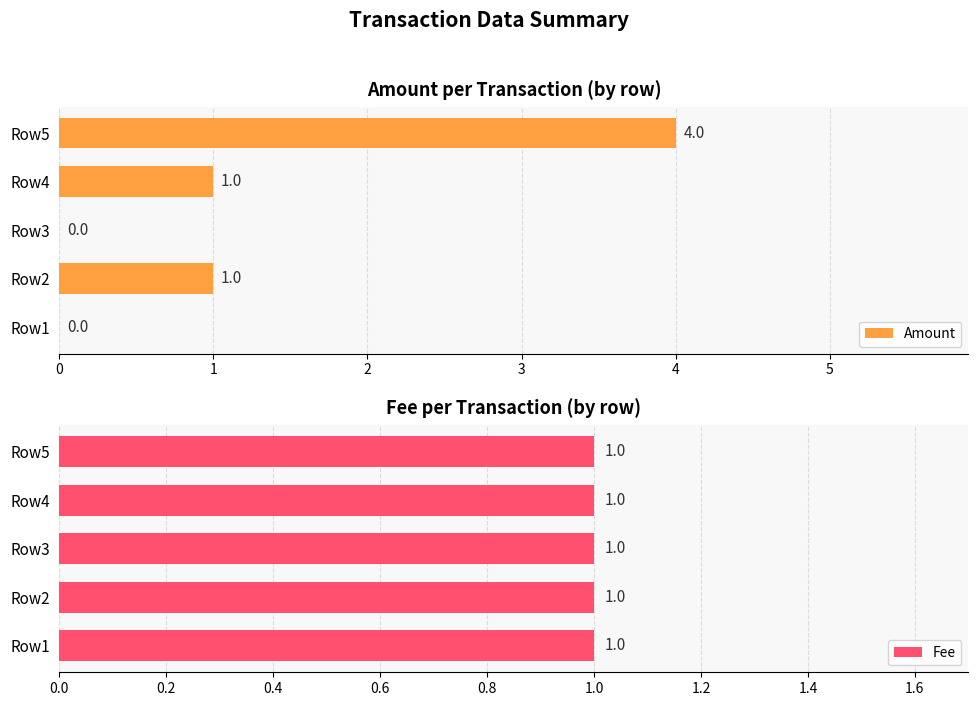

What is the sum of all Amount values?

6